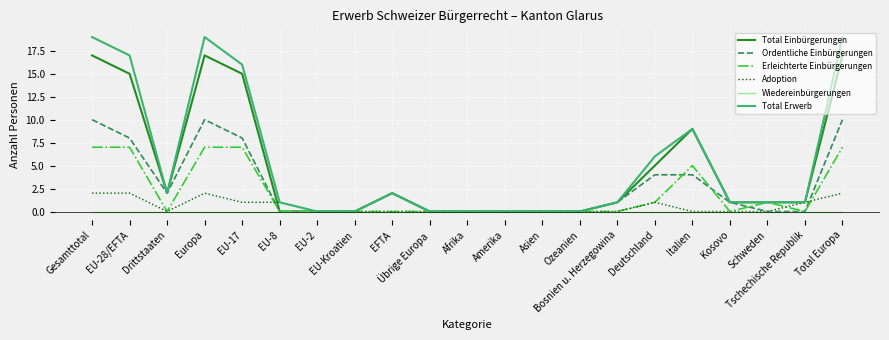

Does the chart display data point markers on the line(s)?

No